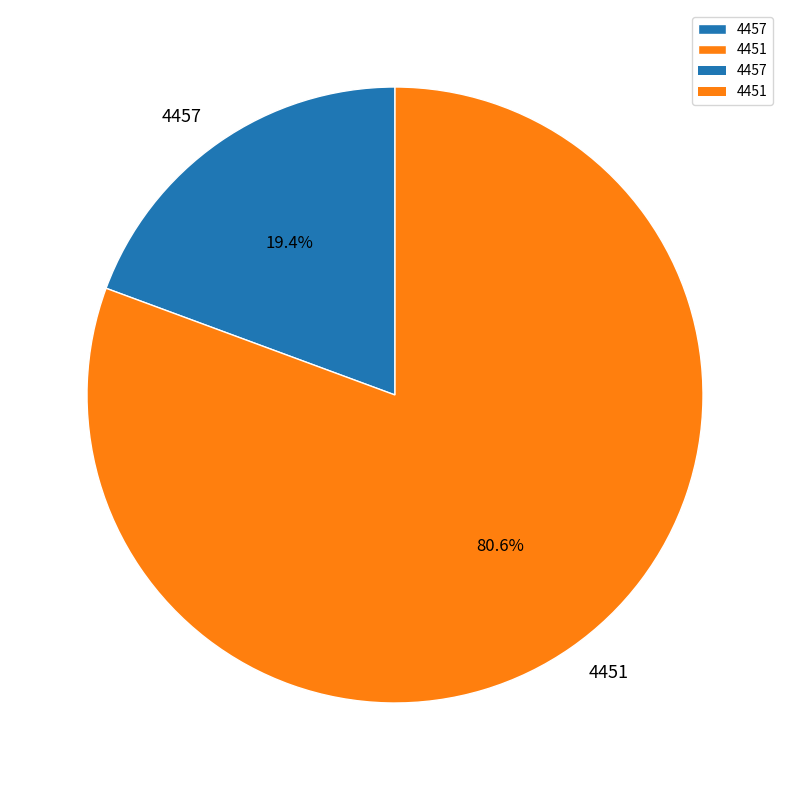

Does any single category account for the majority?

Yes